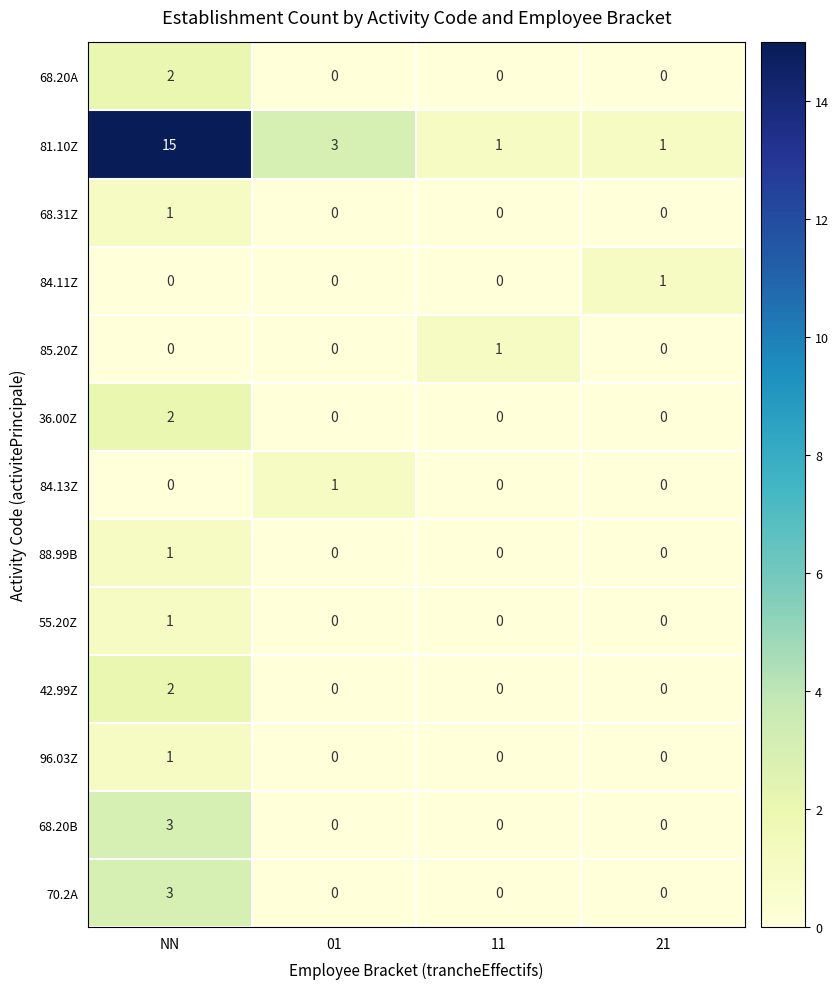

At which category is the sum across all series the highest?

NN